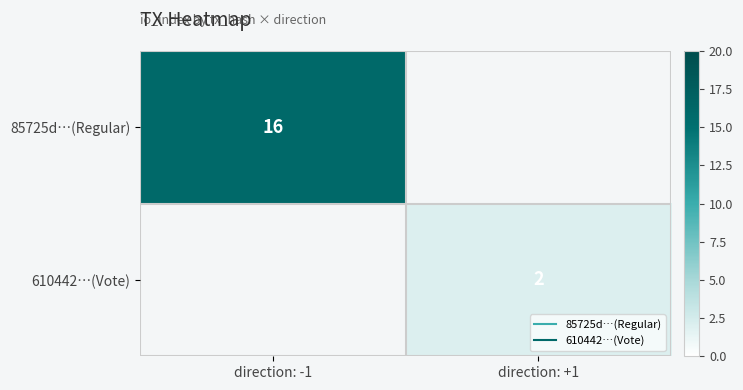

Is the value of 610442…(Vote) at direction: -1 greater than the value of 85725d…(Regular) at direction: +1?

No